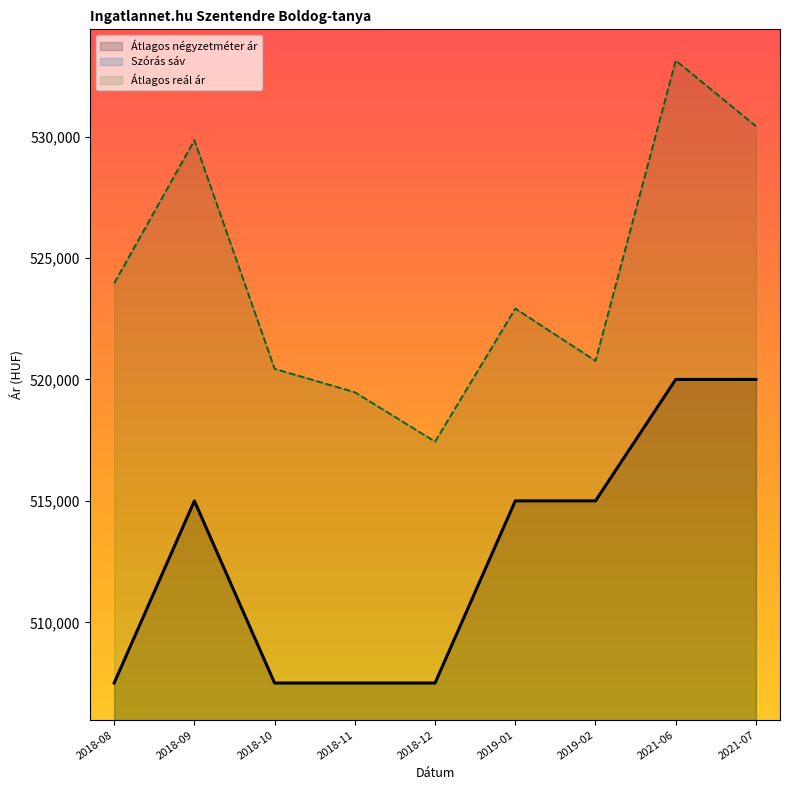

How many series are shown in this chart?

2